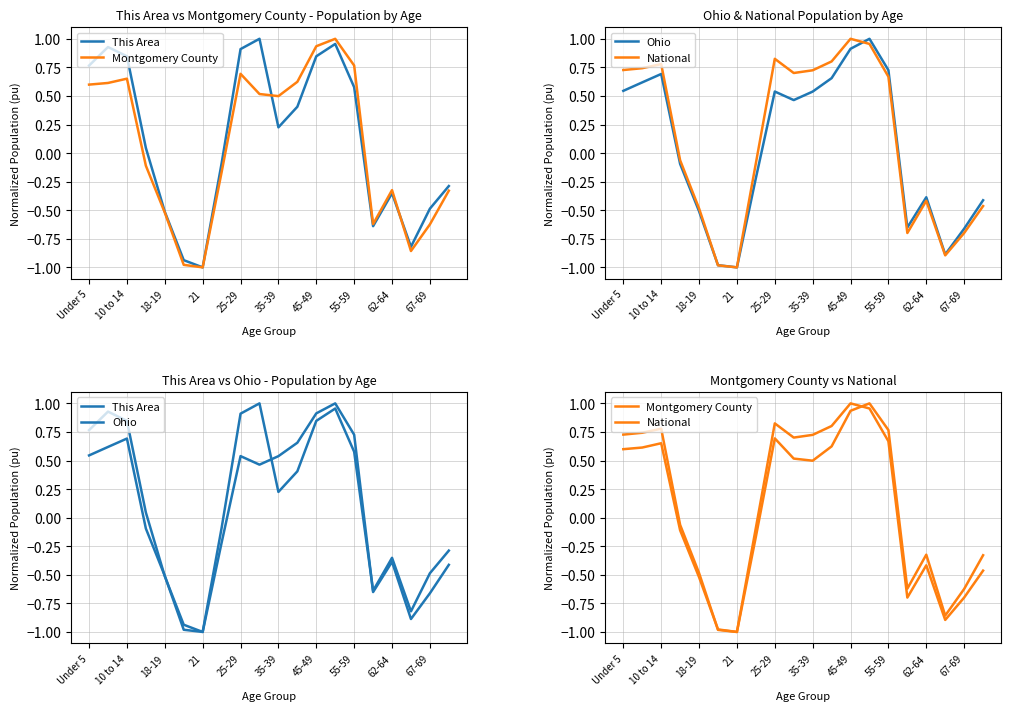

Count the number of data series in this chart.

4